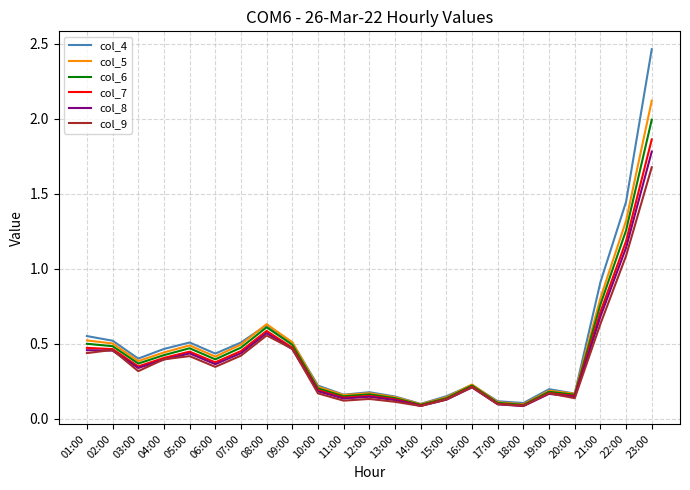

What is the maximum value for col_8?

1.8